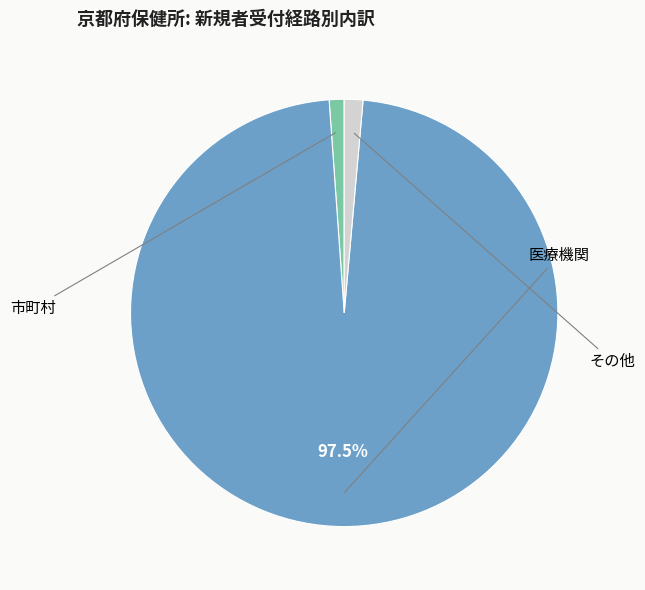

Combined, do その他 and 医療機関 account for over 50%?

Yes